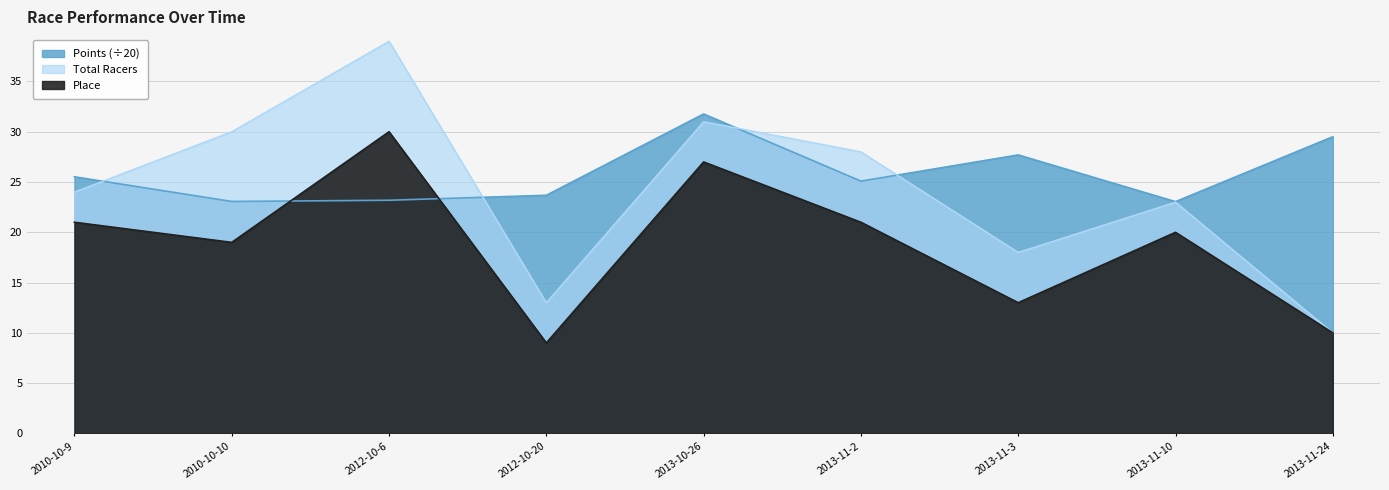

What is the difference between the Place values at 2013-11-24 and 2012-10-20?

1.0